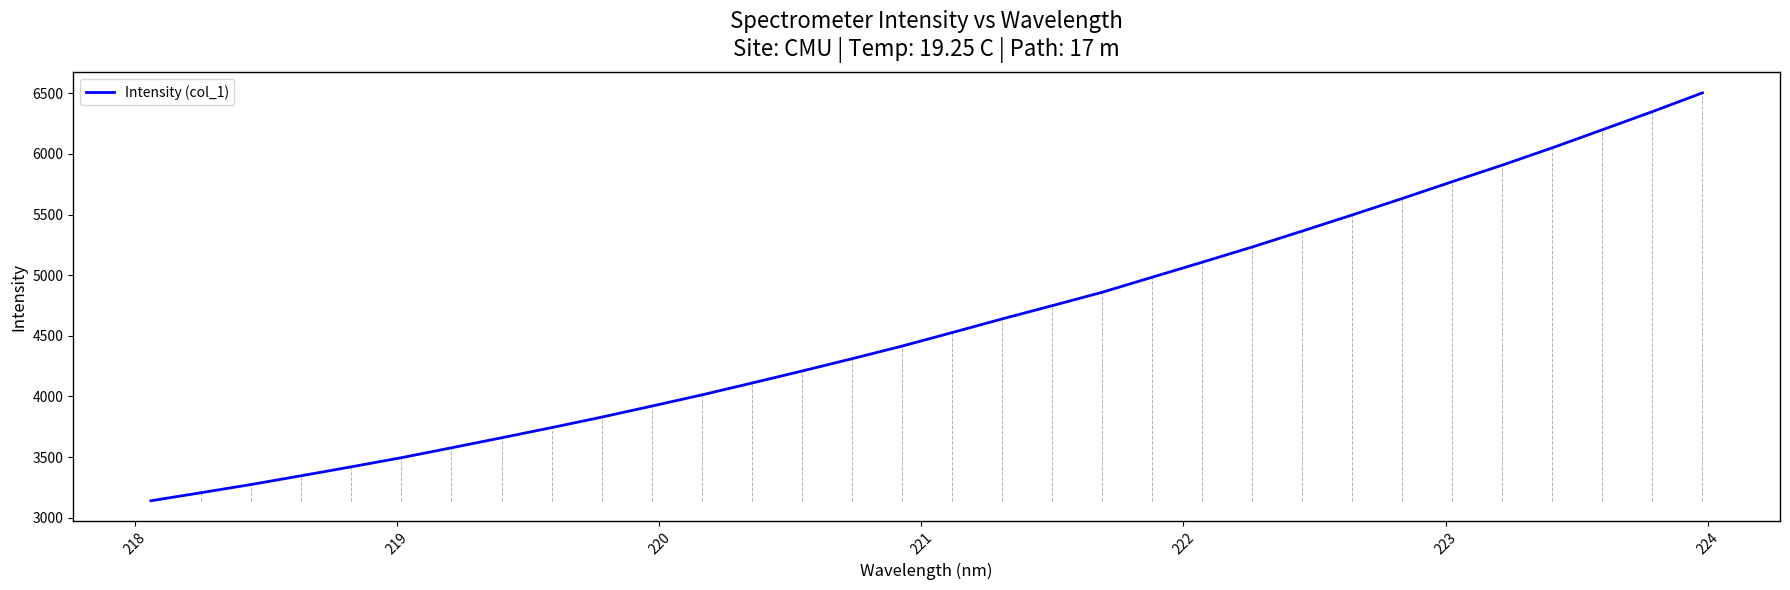

What is the difference between the maximum and minimum values?

3362.9